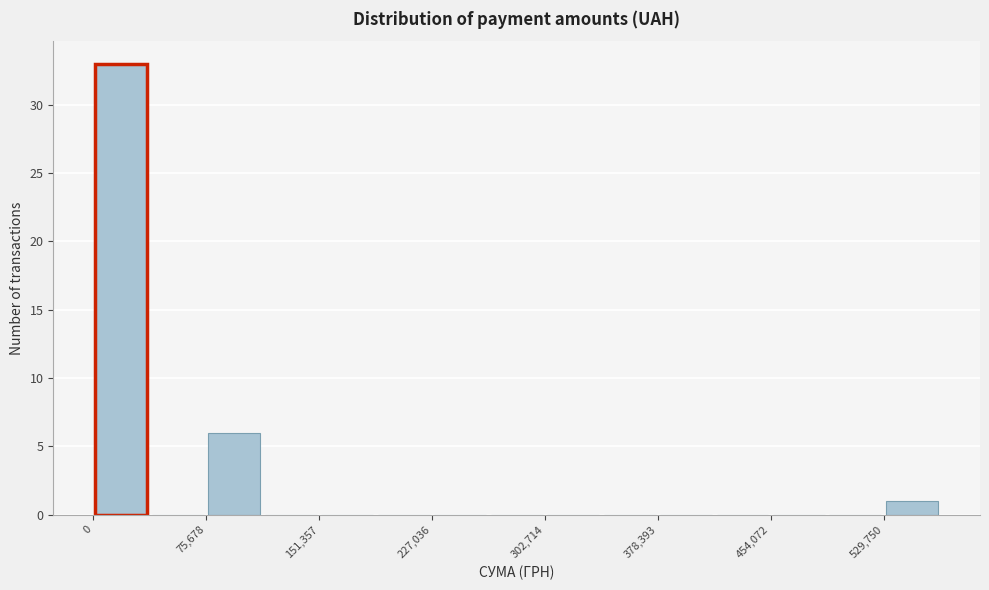

Read against the x-axis, roughly where is the centre of the tallest bar?

20000